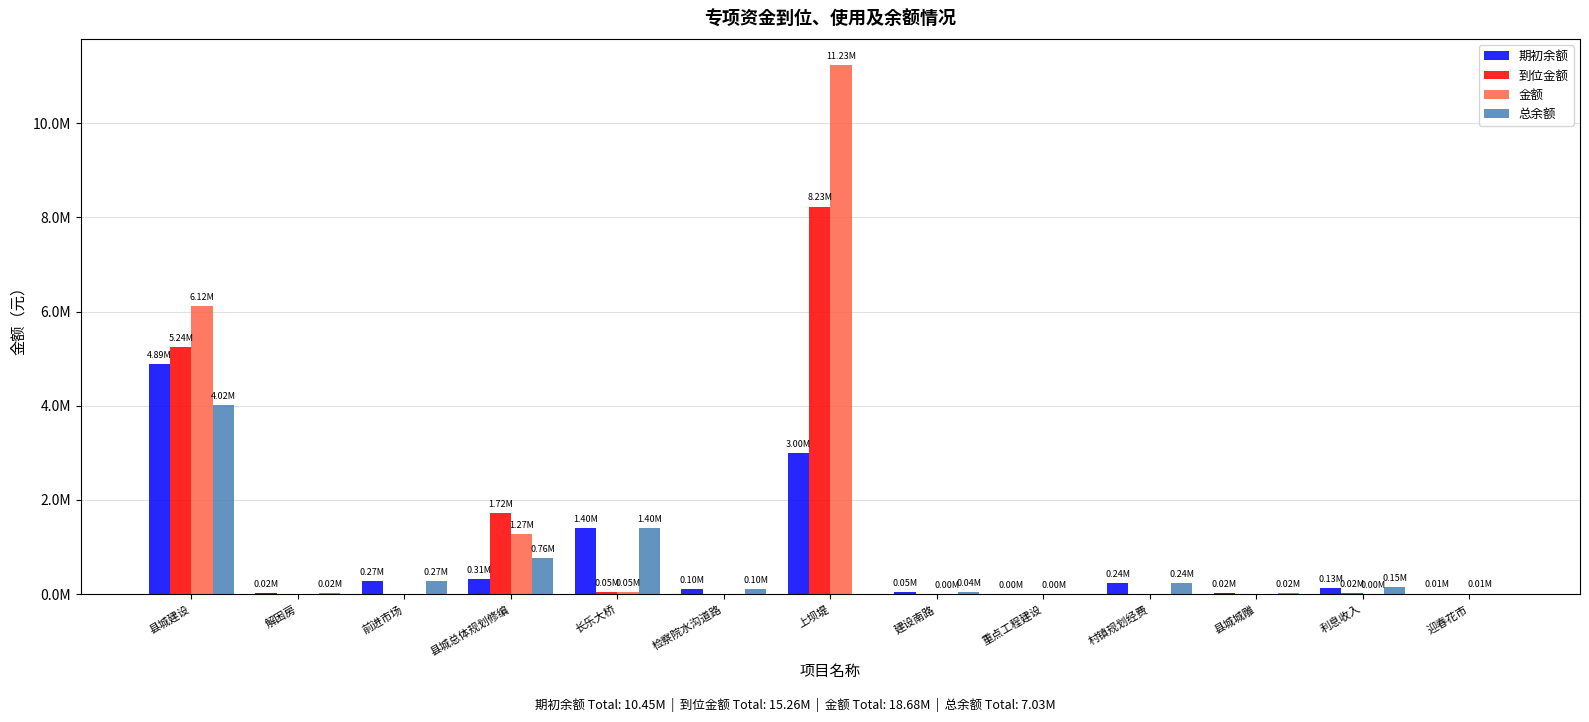

What are all the series names shown in the legend?

期初余额, 到位金额, 金额, 总余额